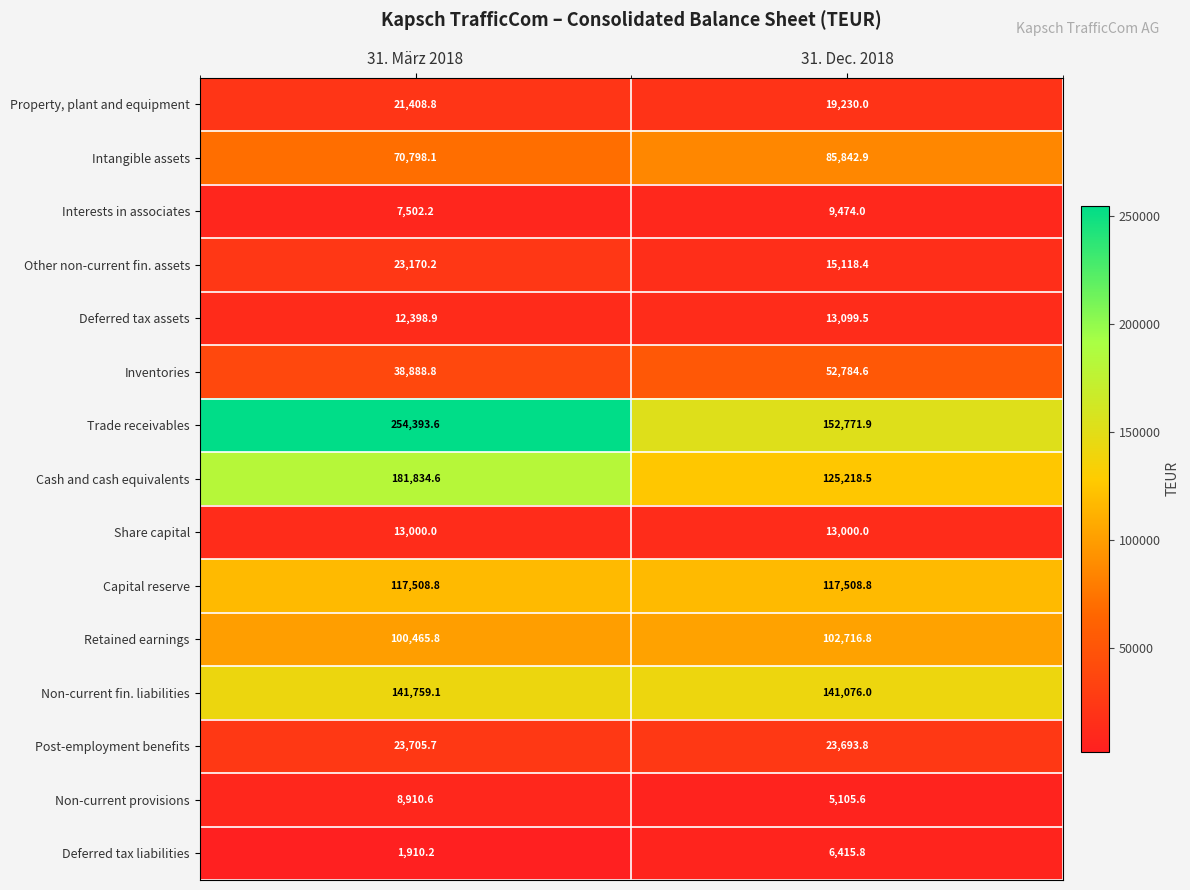

At which category is the sum across all series the highest?

31. März 2018